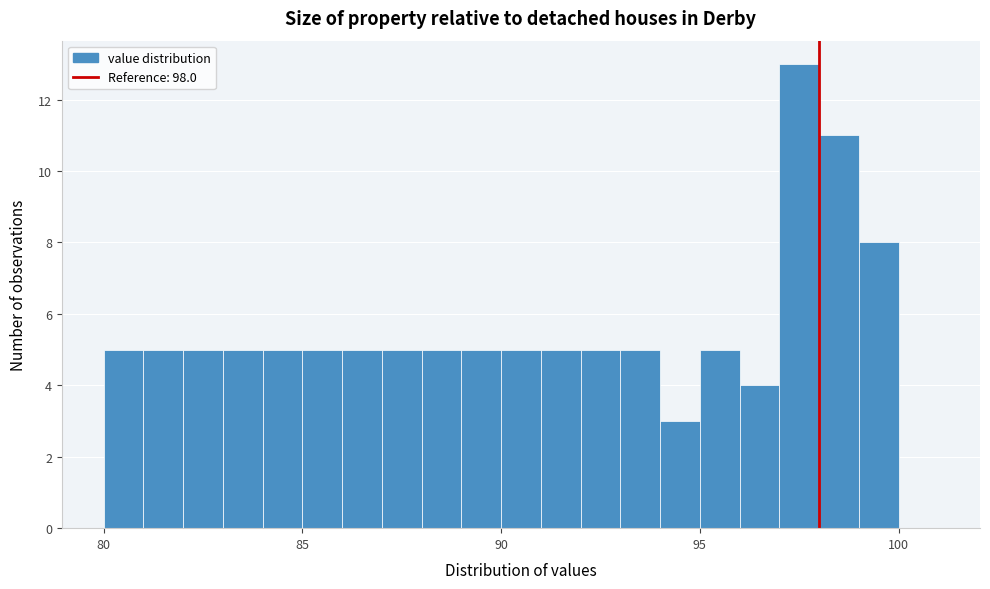

Around what value on the x-axis is the tallest bar? Give the approximate position of its centre, as read against the axis.

97.5